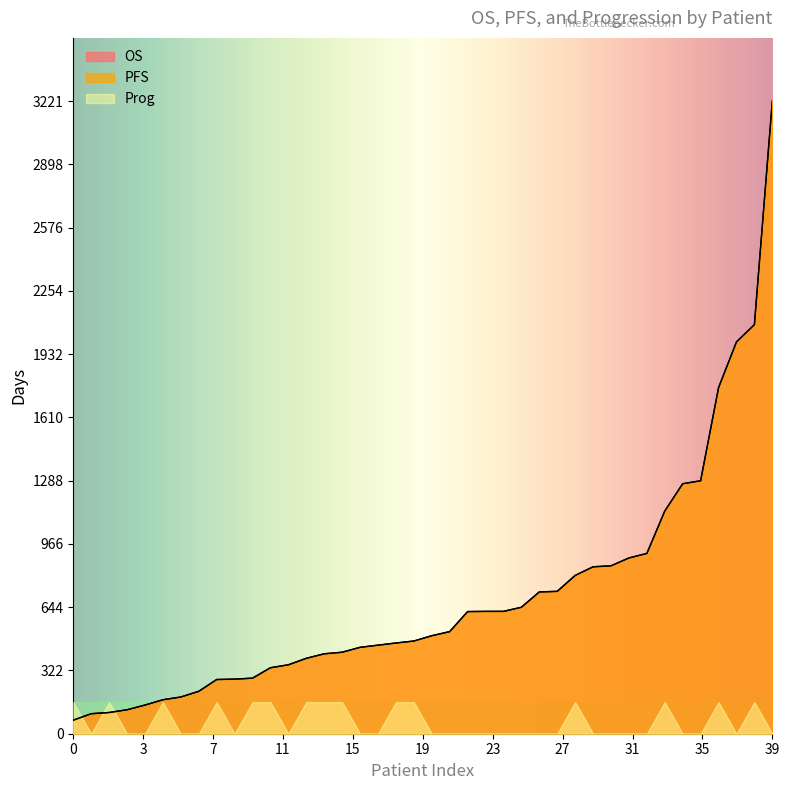

Which series changed the most between 0 and 0?

OS